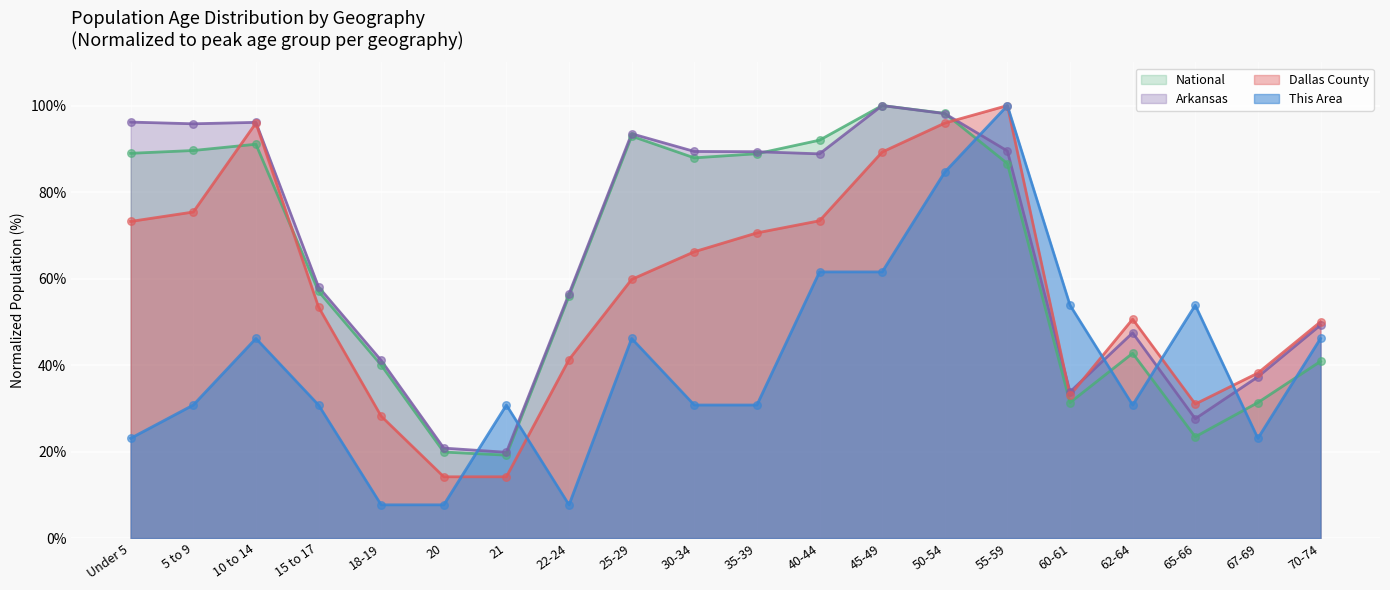

Which series has the largest Y range (max minus min)?

This Area